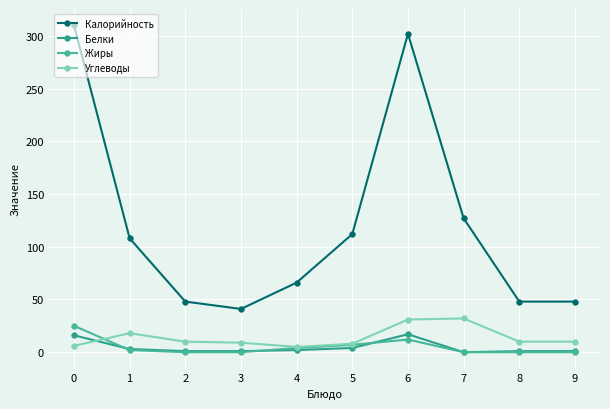

Reading right to left, transcribe all the data shown in this chart.

Калорийность: 9=48	8=48	7=127	6=302	5=112	4=66	3=41	2=48	1=108	0=310
Белки: 9=1	8=1	7=0	6=17	5=4	4=2	3=1	2=1	1=3	0=16
Жиры: 9=0	8=0	7=0	6=12	5=7	4=4	3=0	2=0	1=2	0=25
Углеводы: 9=10	8=10	7=32	6=31	5=8	4=5	3=9	2=10	1=18	0=6